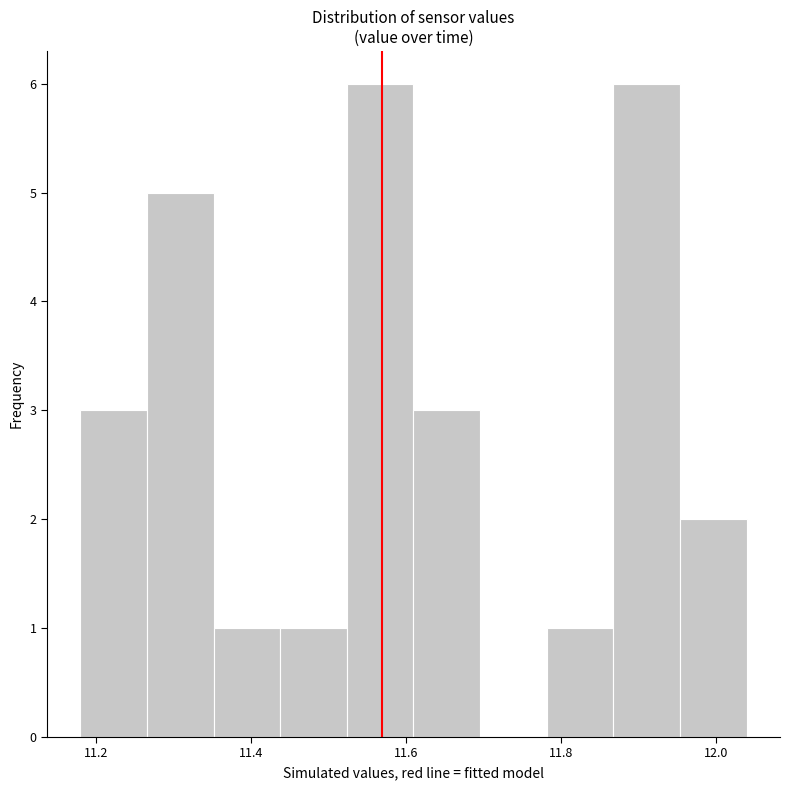

Reading left to right, transcribe this chart: for each bar, give the range it covers on the x-axis and its height. Neither the bar edges nor the heights are printed on the chart, so give them approximately, as read against the axes.

11.180 to 11.266: 3
11.266 to 11.352: 5
11.352 to 11.438: 1
11.438 to 11.524: 1
11.524 to 11.610: 6
11.610 to 11.696: 3
11.696 to 11.782: 0
11.782 to 11.868: 1
11.868 to 11.954: 6
11.954 to 12.040: 2